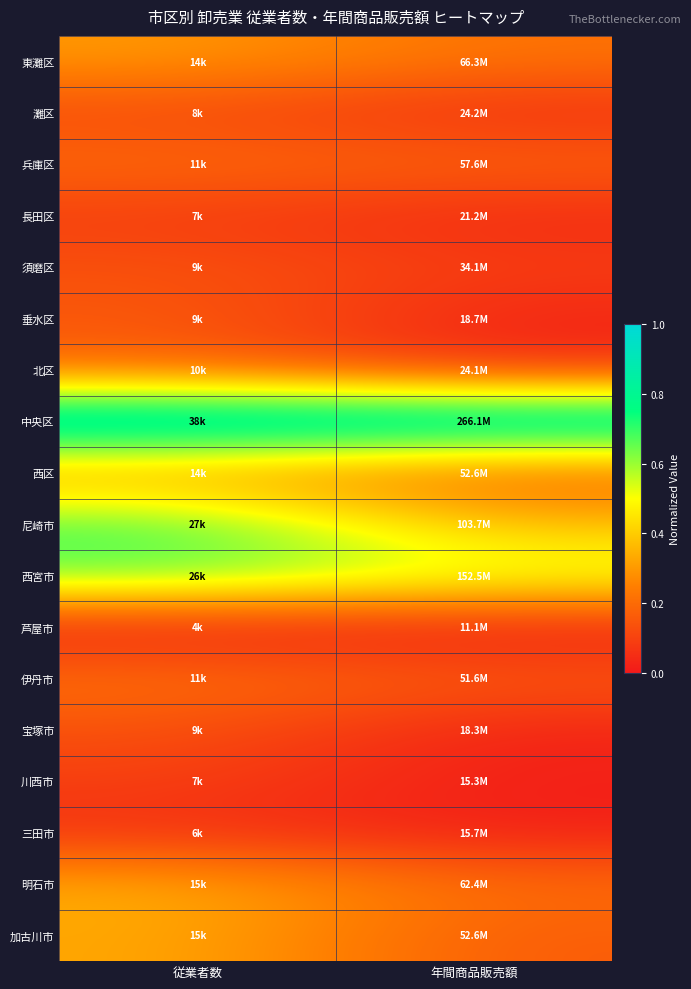

Which series has the largest total across all categories?

中央区